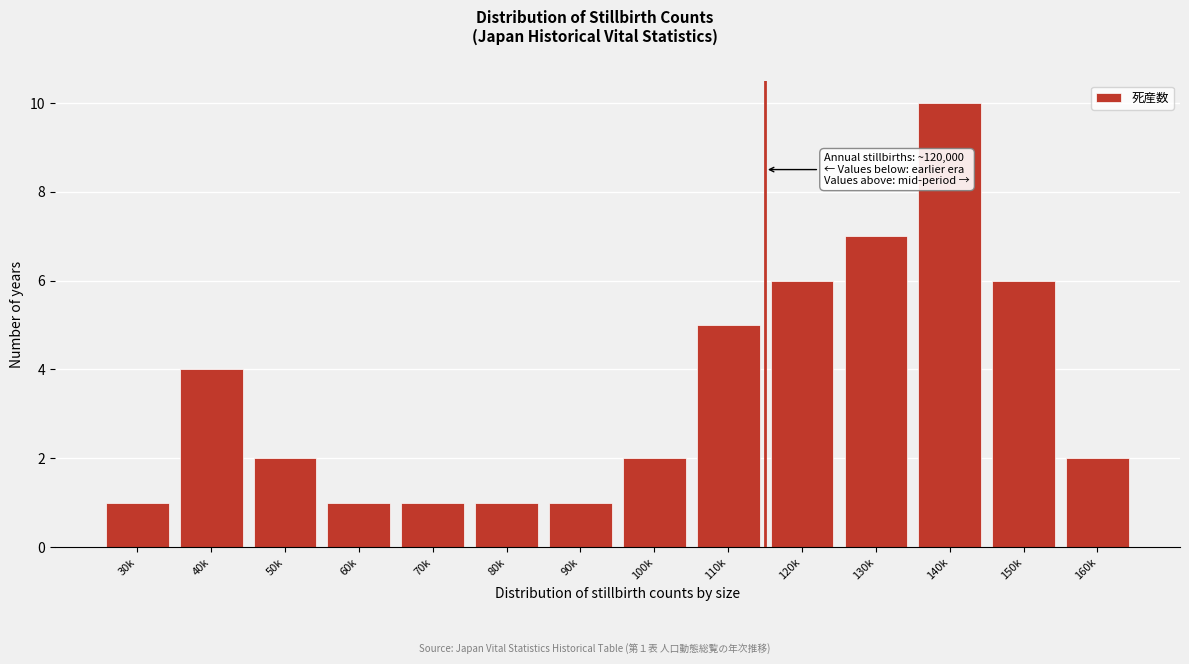

Reading left to right, extract all data points from this chart.

1	4	2	1	1	1	1	2	5	6	7	10	6	2